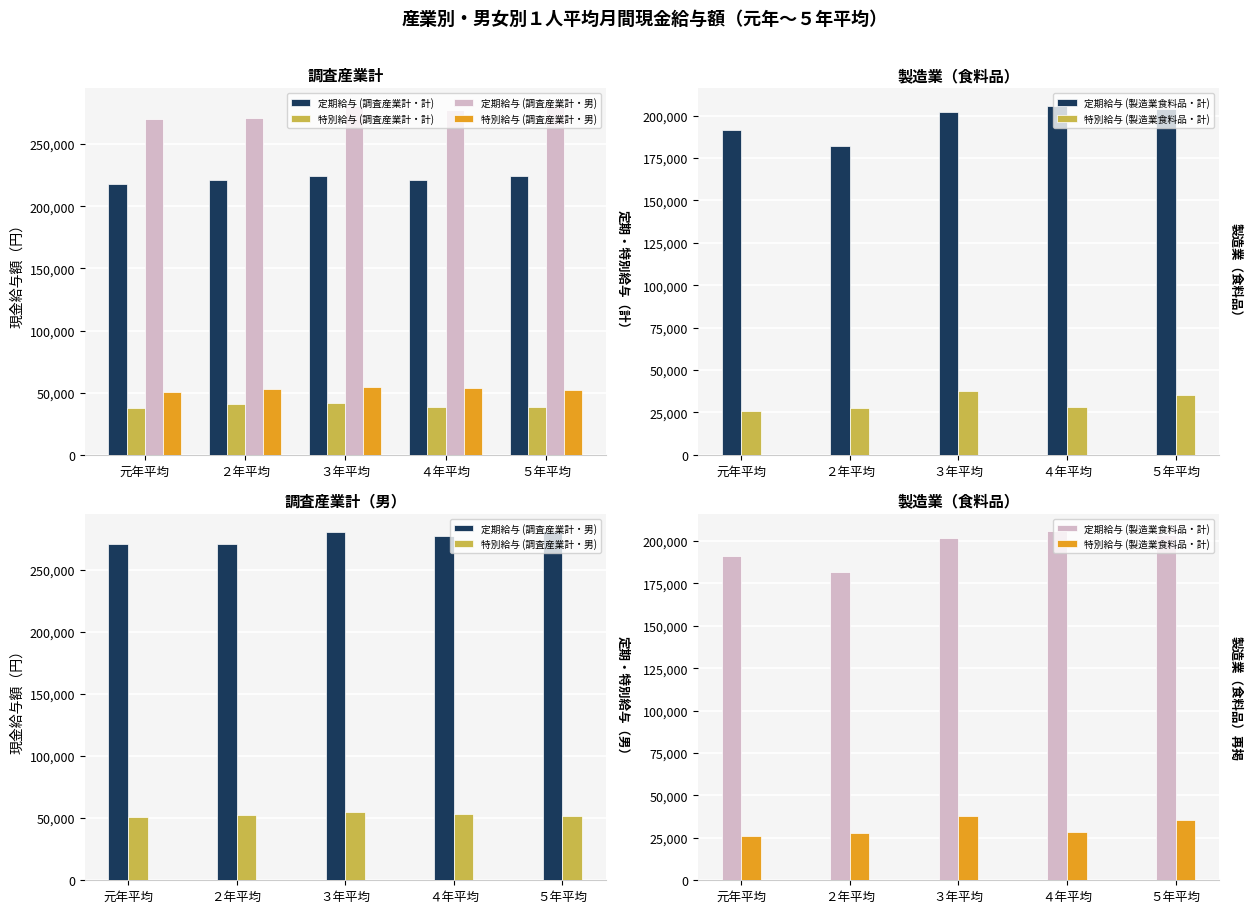

Is it true that 特別給与 (調査産業計・計) equals 38732 at ５年平均?

True